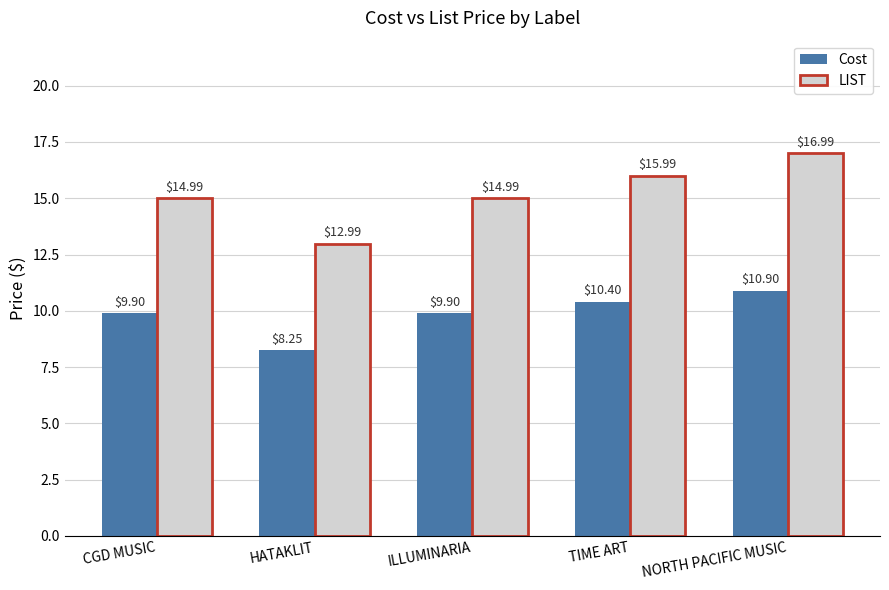

What is the difference between the Cost values at NORTH PACIFIC MUSIC and CGD MUSIC?

1.0